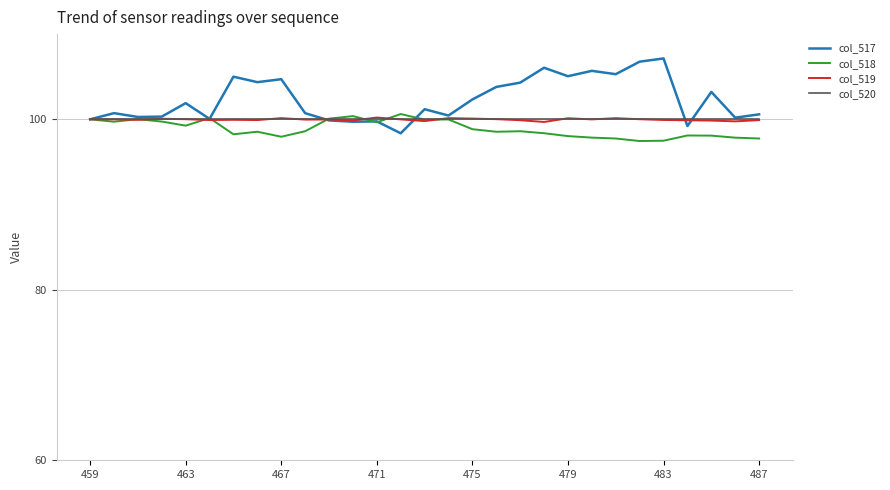

True or false: col_518 and col_517 intersect in this chart.

True